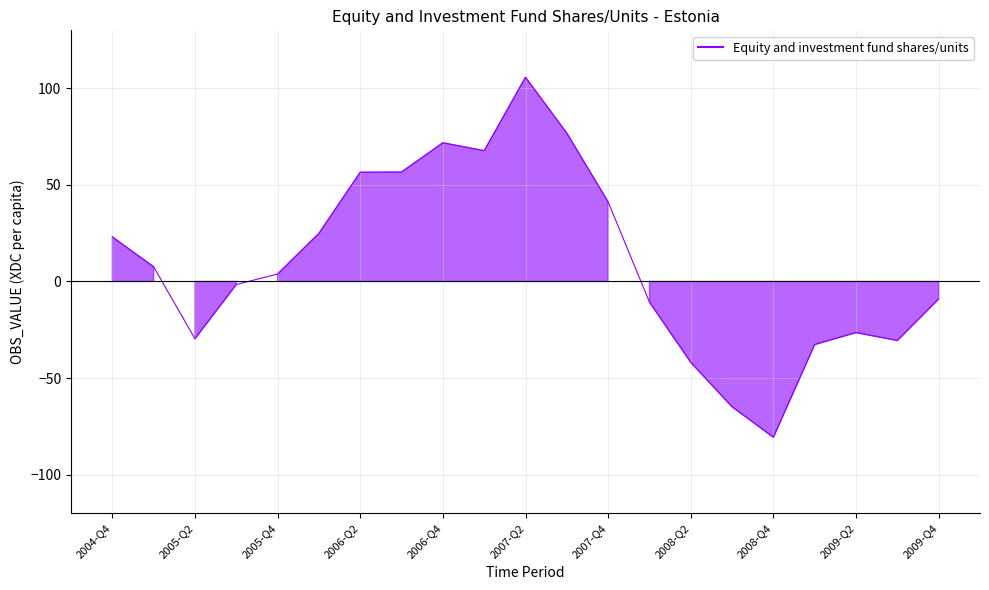

What is the minimum value shown in the chart?

-80.7